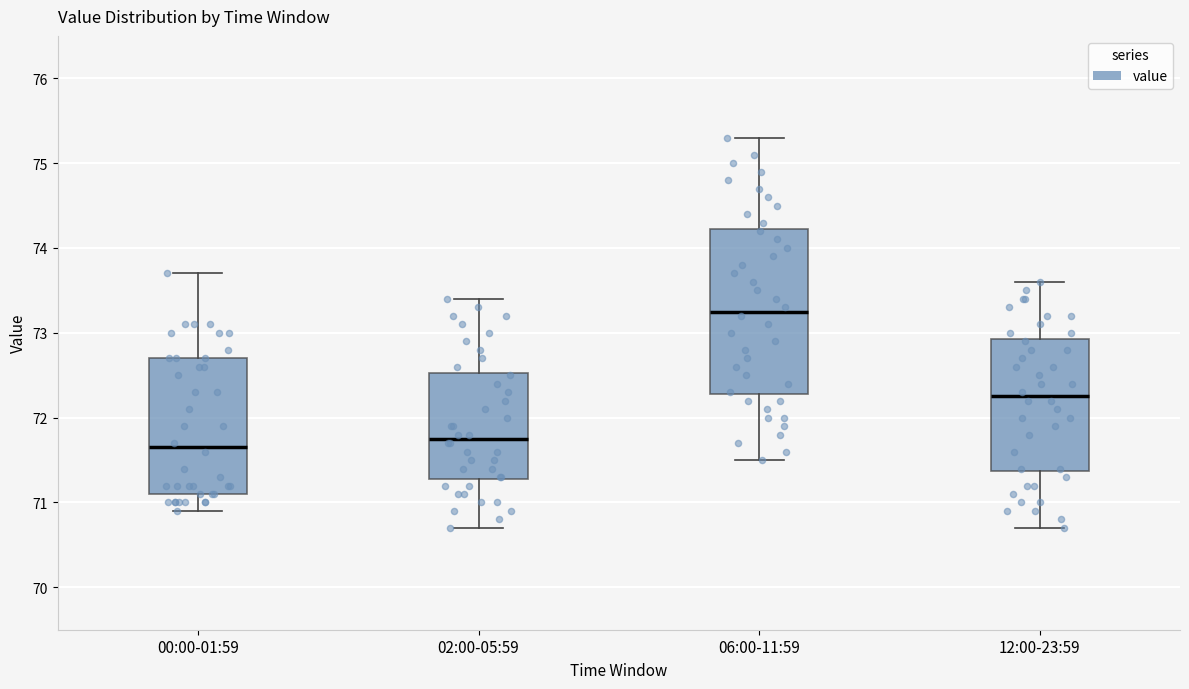

Which box has the highest median line?

06:00-11:59